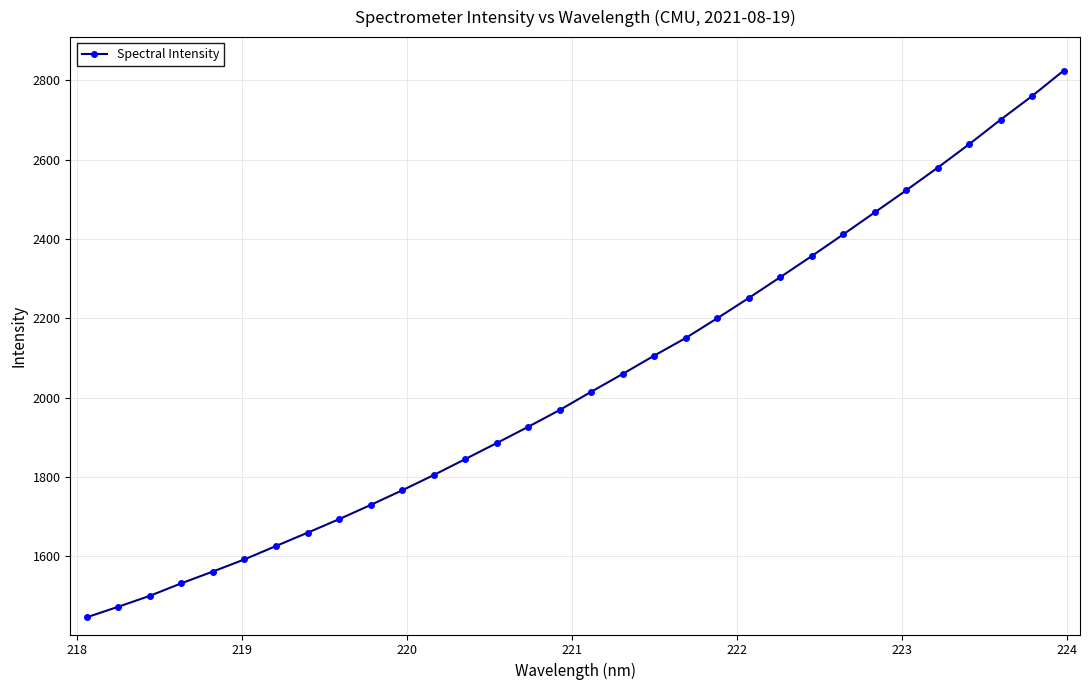

What is the greatest value displayed?

2824.1